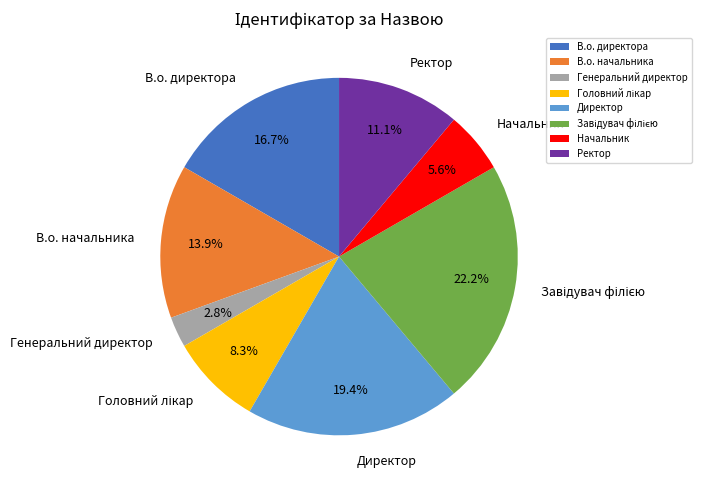

To the nearest percent, what is the difference between the В.о. начальника and Ректор slice percentages?

3%